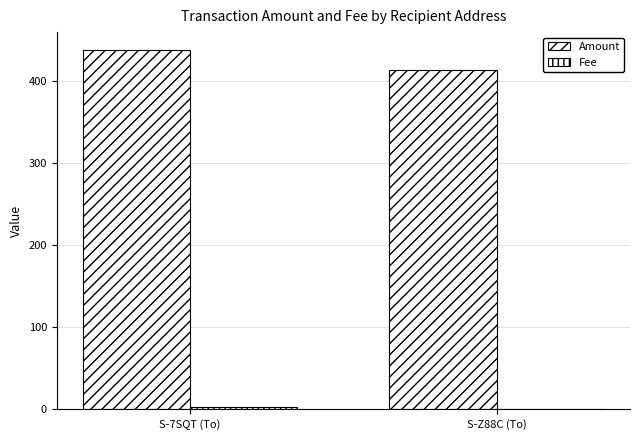

Between S-7SQT (To) and S-Z88C (To), which is larger?

S-7SQT (To)